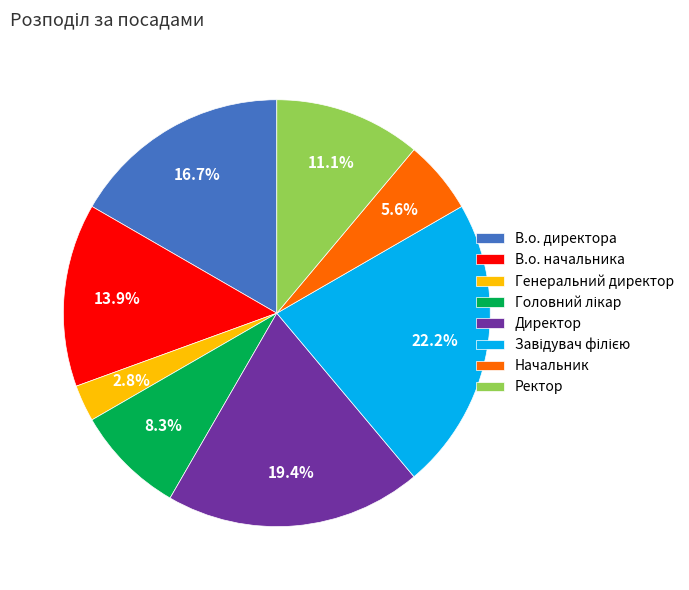

Count the number of slices in the pie.

8